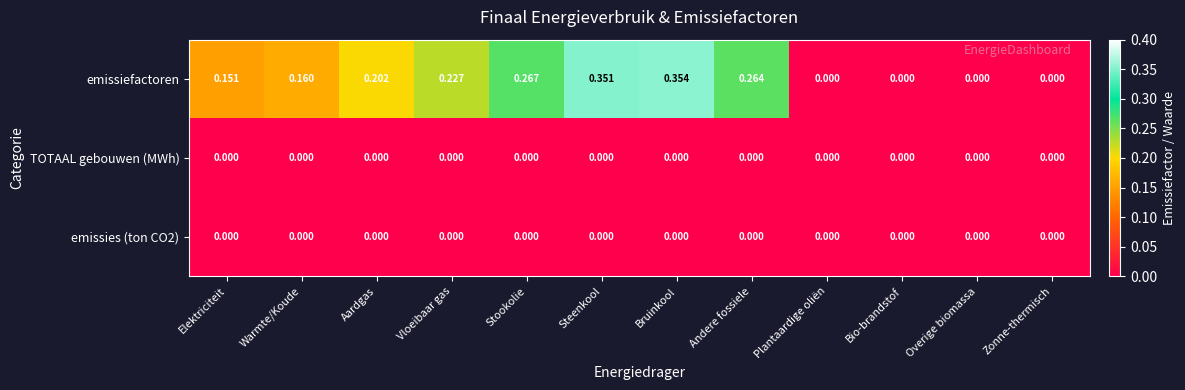

At which label does emissiefactoren reach its peak?

Bruinkool